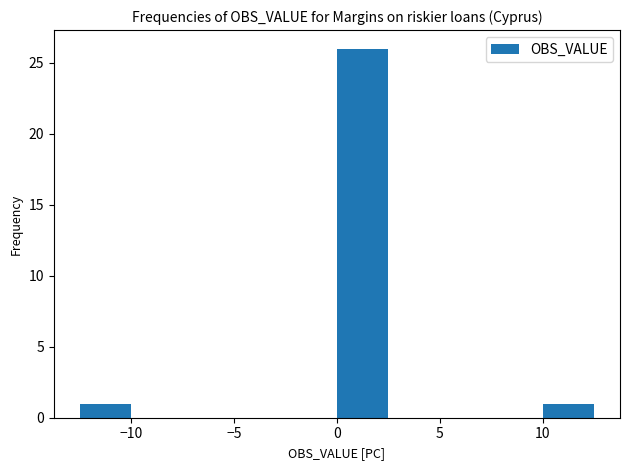

How tall is the bar that spans -12.5 to -10.0 on the x-axis? The values are not printed on the chart, so give them approximately, as read against the axis.

1